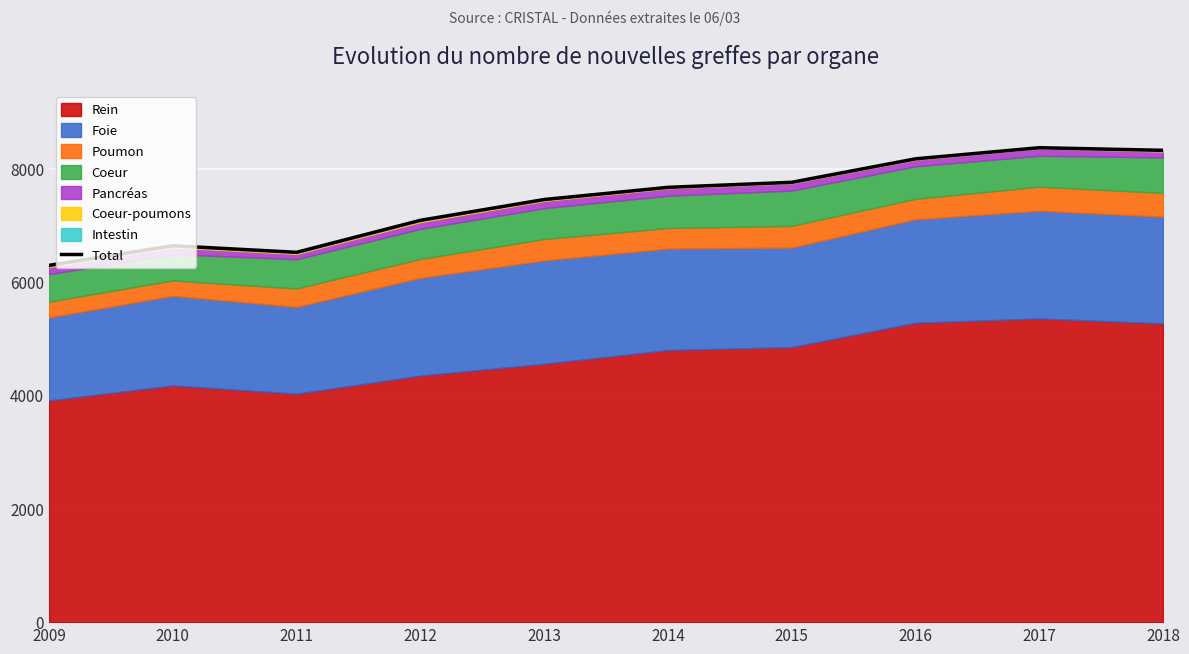

How many lines are shown in the chart?

1